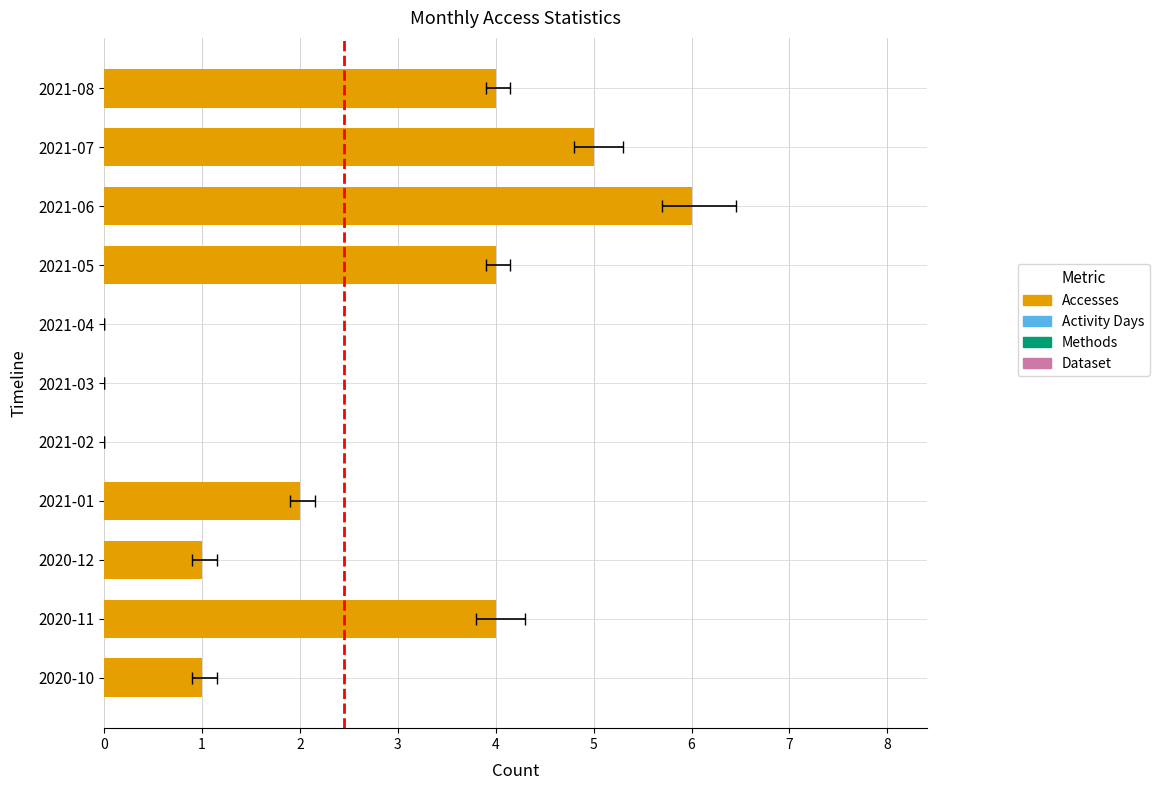

Rank the categories by value from highest to lowest.

2021-06, 2021-07, 2020-11, 2021-05, 2021-08, 2021-01, 2020-10, 2020-12, 2021-02, 2021-03, 2021-04